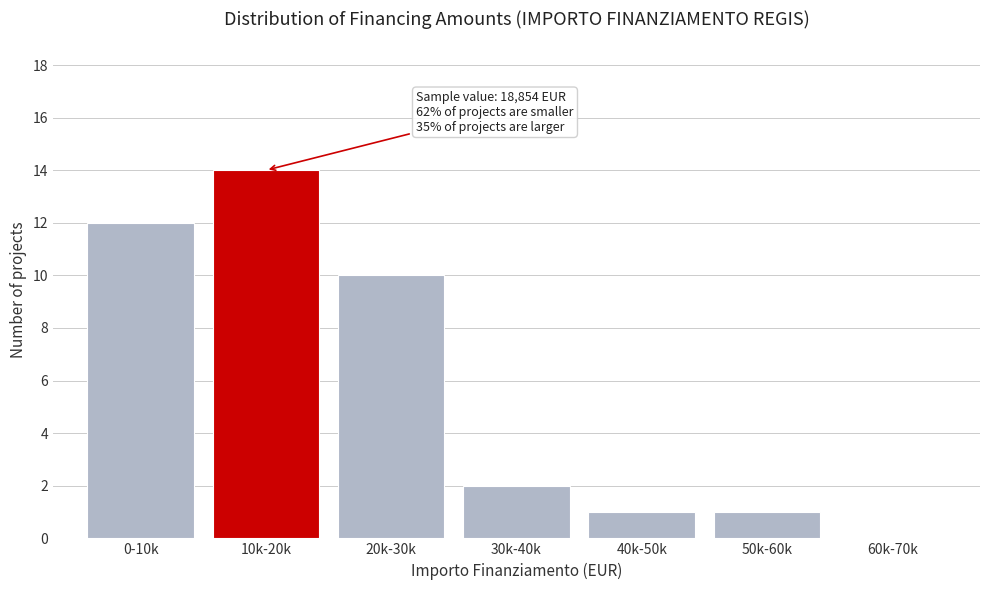

Reading right to left, list all the values displayed in this chart.

60k-70k=0	50k-60k=1	40k-50k=1	30k-40k=2	20k-30k=10	10k-20k=14	0-10k=12